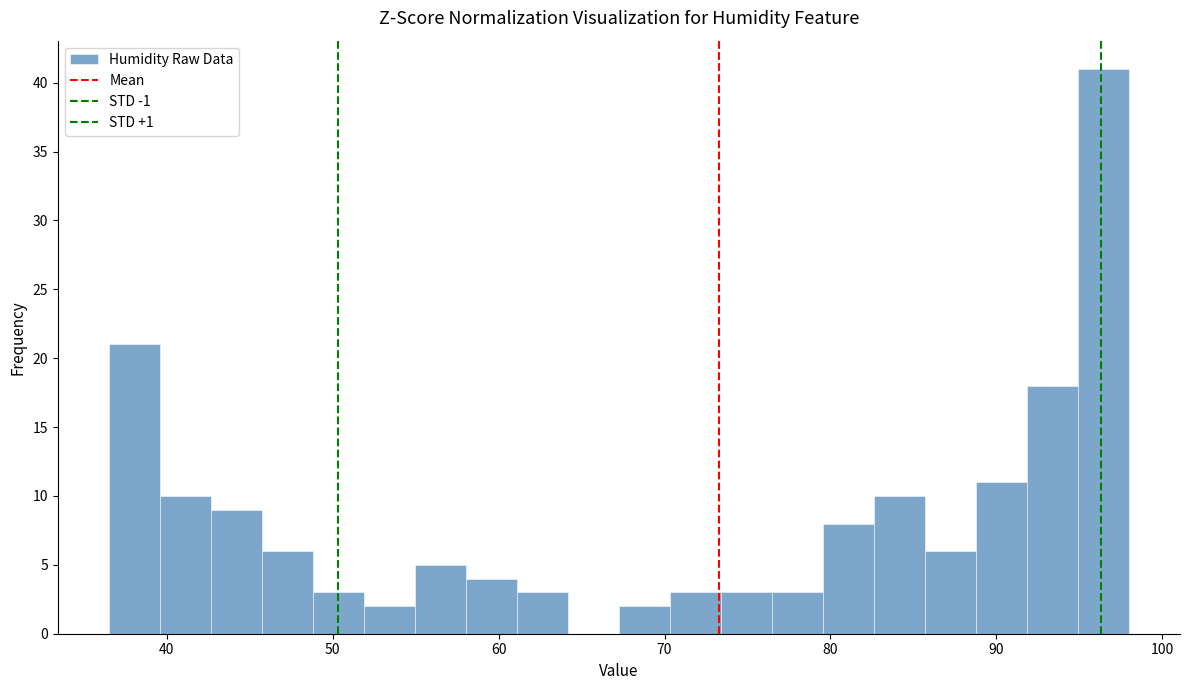

Read against the x-axis, roughly where is the centre of the tallest bar?

96